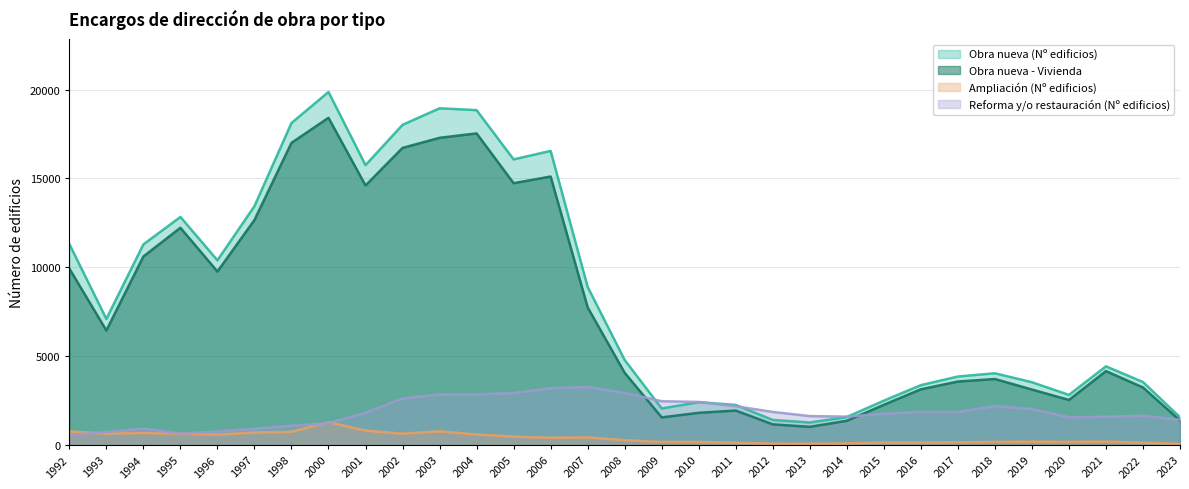

List the series in order of their peak value, highest first.

Obra nueva (Nº edificios), Obra nueva - Vivienda, Reforma y/o restauración (Nº edificios), Ampliación (Nº edificios)